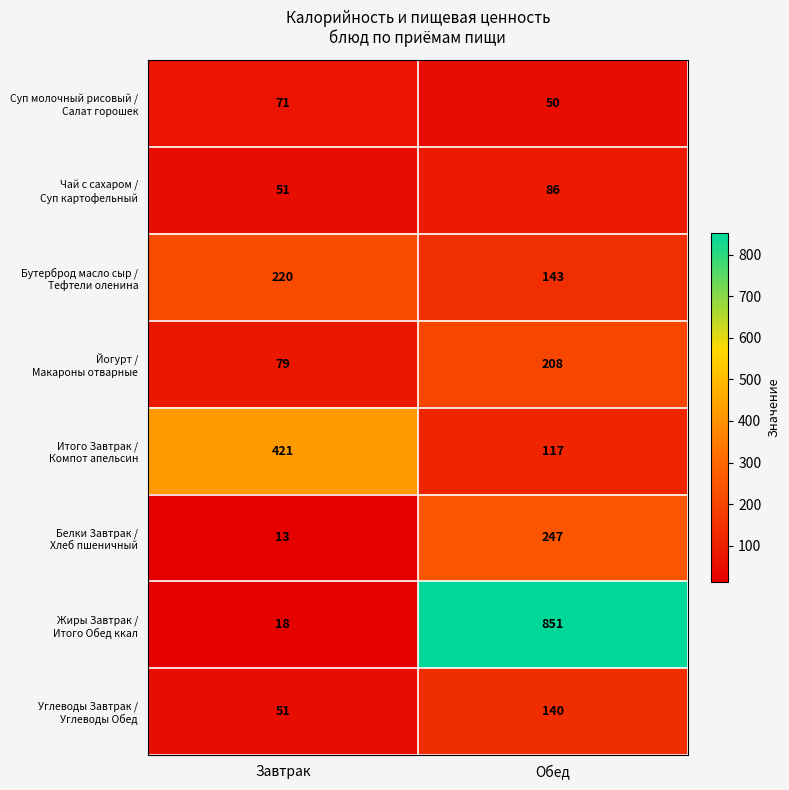

What is the difference between the highest and lowest values at Обед?

801